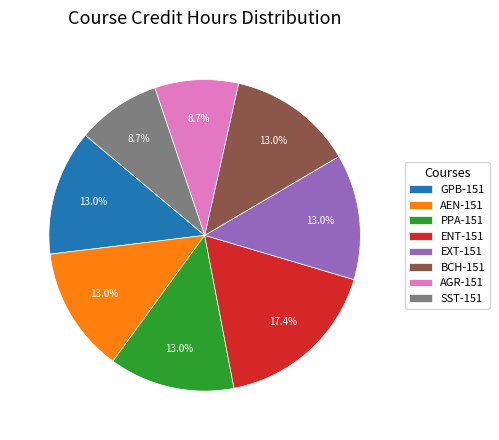

Is there a majority slice in this chart?

No